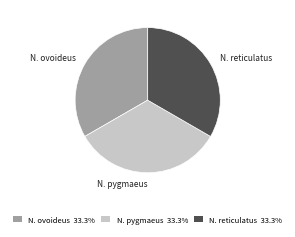

Is there any slice that represents more than half of the pie?

No